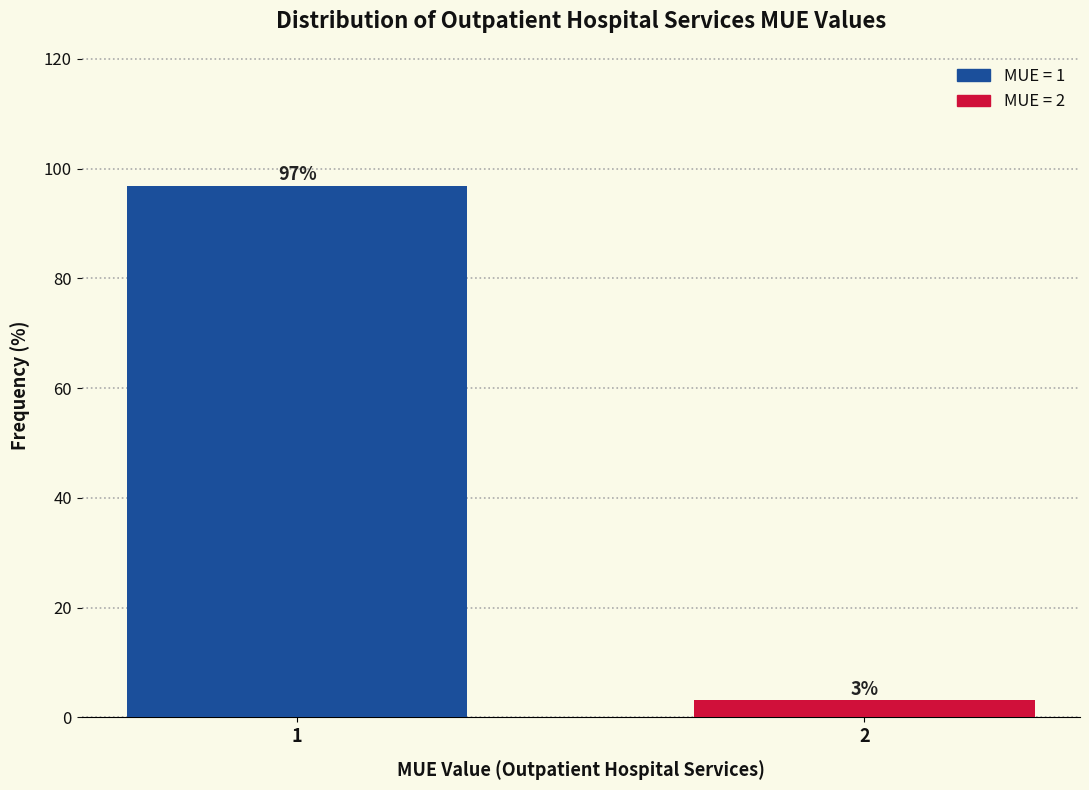

What is the sum of all values?

100.0